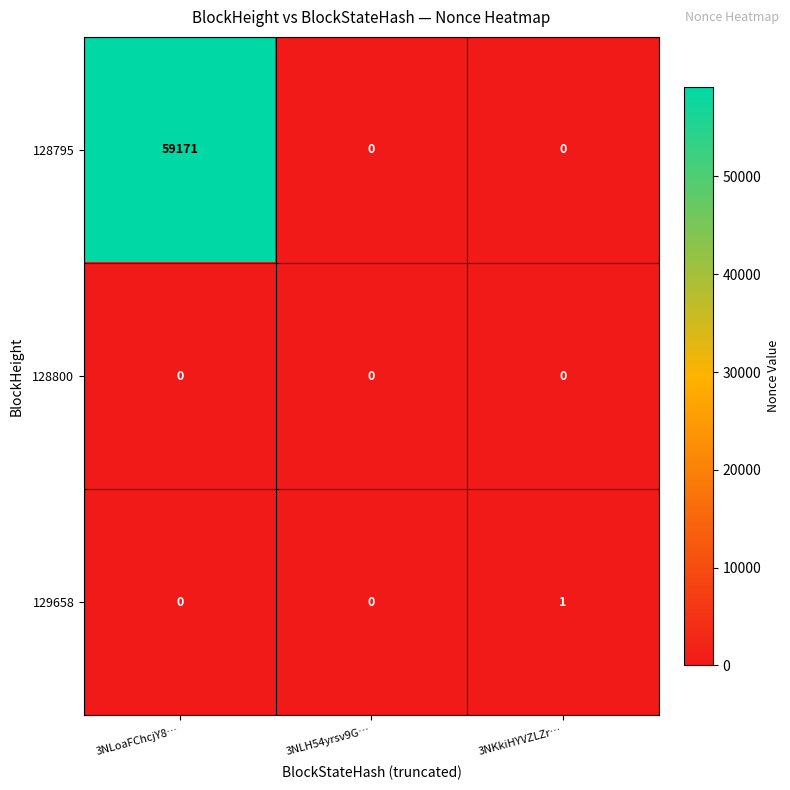

Rank the series by their maximum value, from lowest to highest.

128800, 129658, 128795